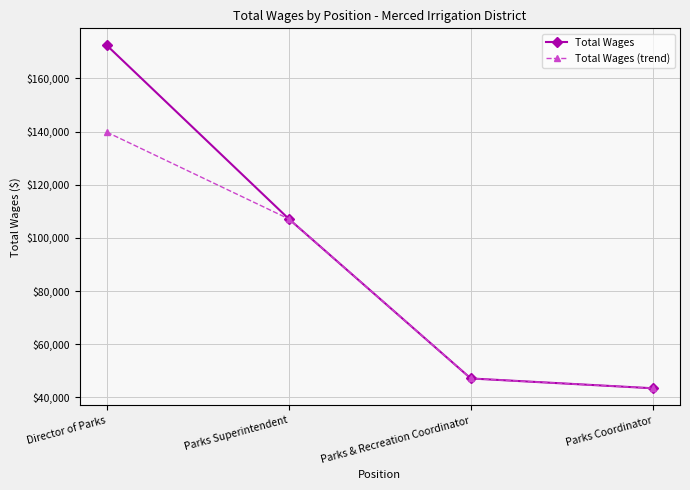

What is the difference between the maximum and minimum values in the Total Wages series?

128893.0